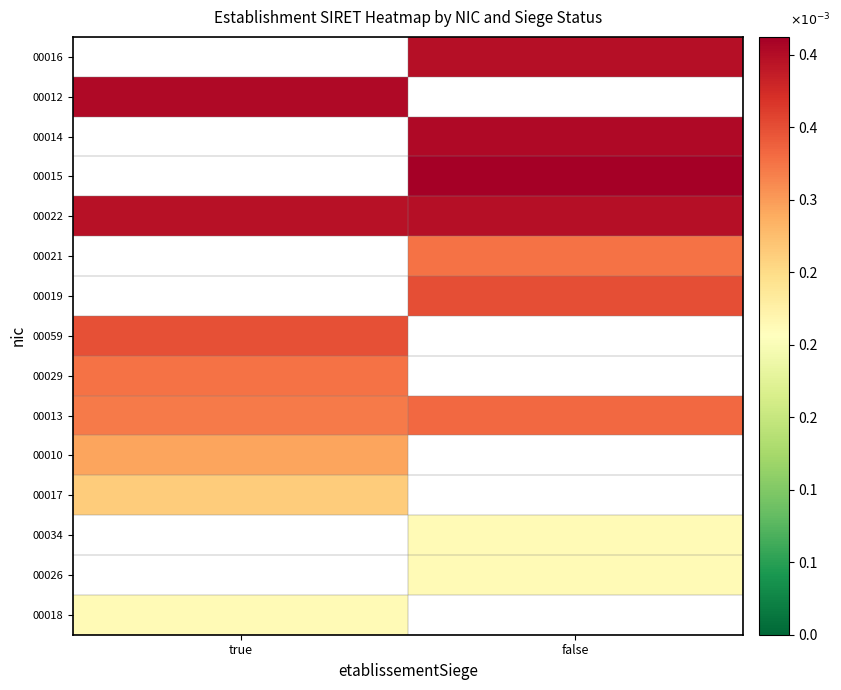

The 00029 series shows 0.0 at false. True or false?

True